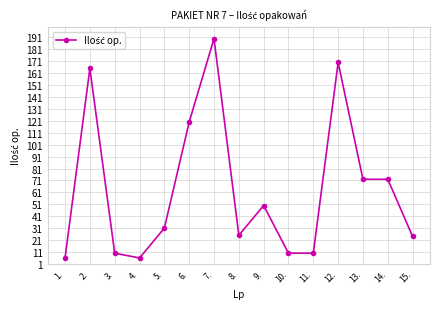

Where is the first local maximum?

2.